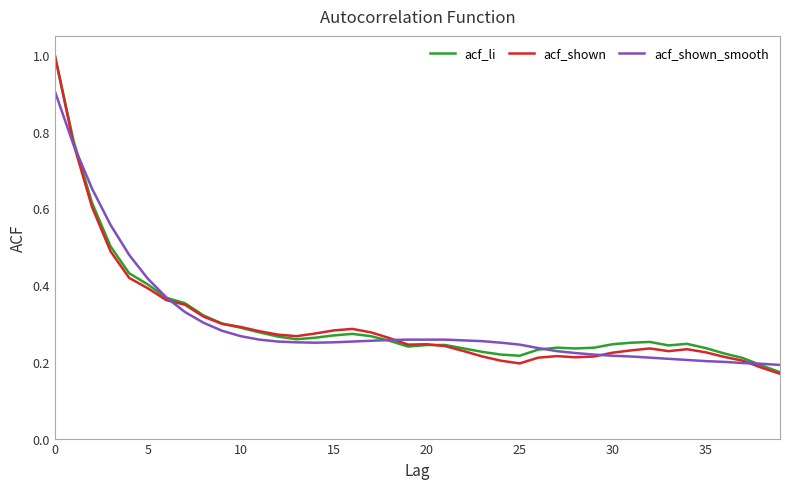

Which series has the widest spread of values?

acf_shown